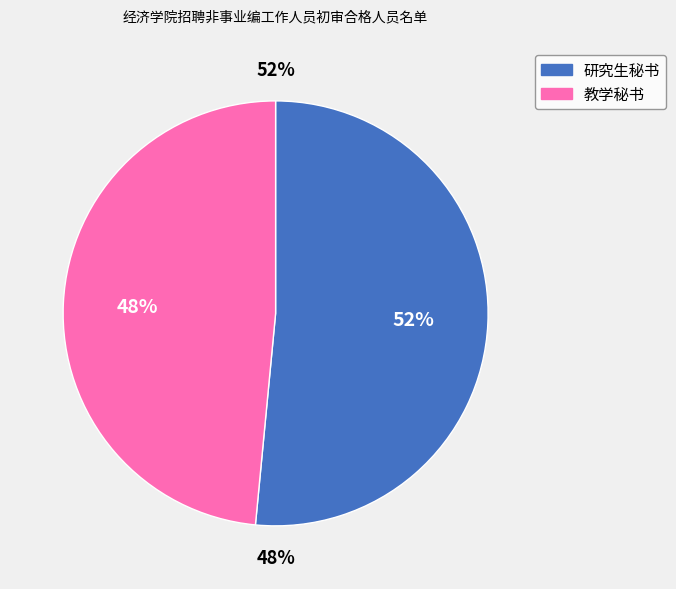

What is the largest slice in the pie chart?

研究生秘书